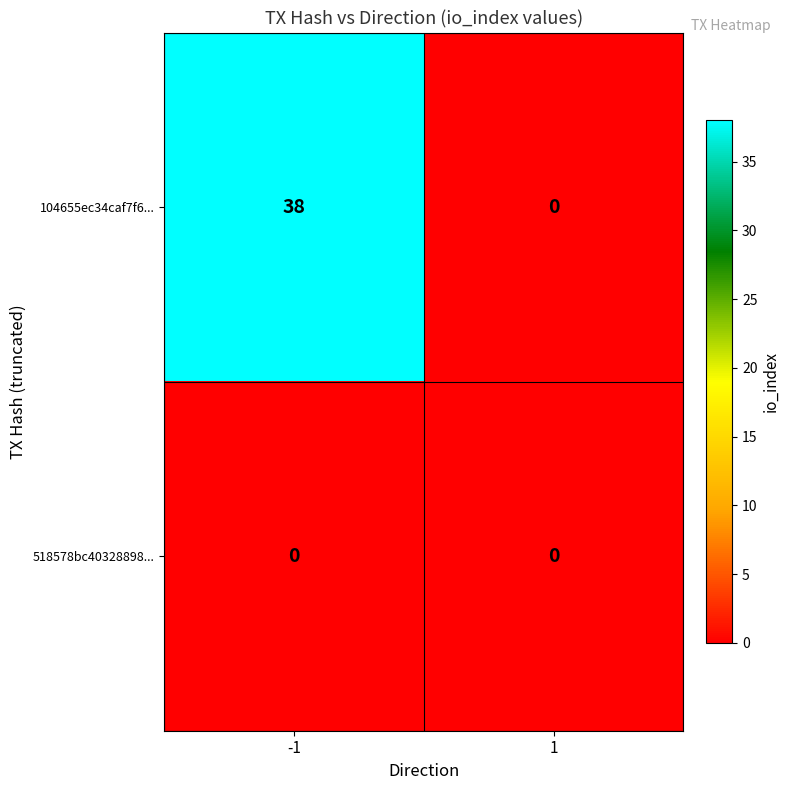

The 518578bc40328898... series shows 0 at 1. True or false?

True